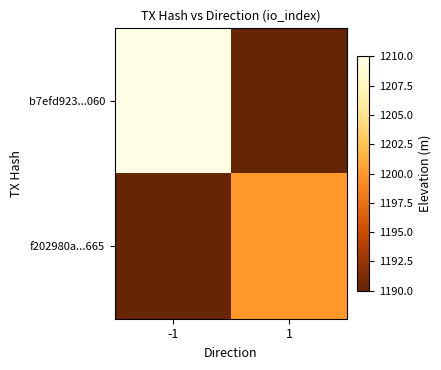

At 1, list the series in order from largest to smallest.

f202980a...665, b7efd923...060